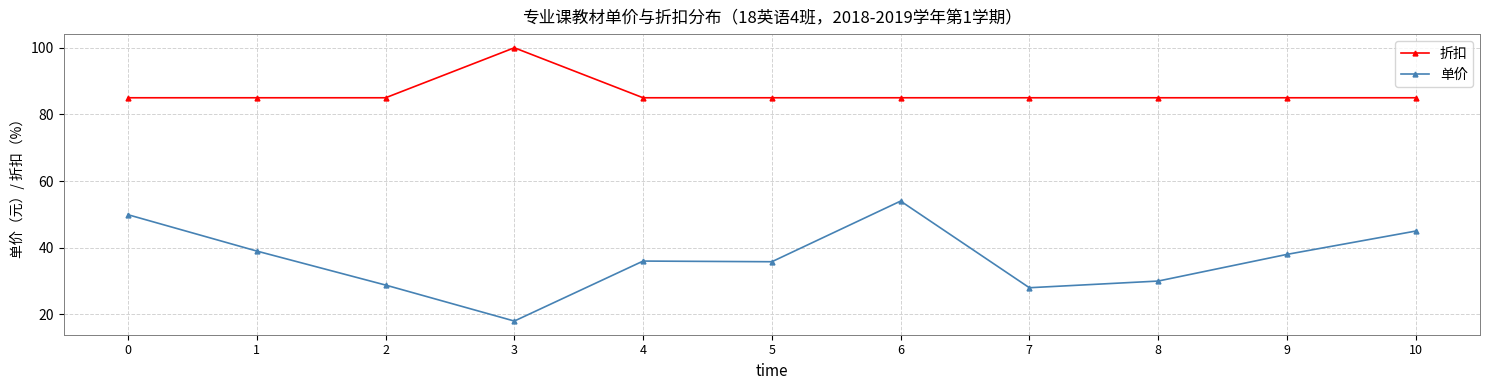

Where is the first local minimum for 单价?

3